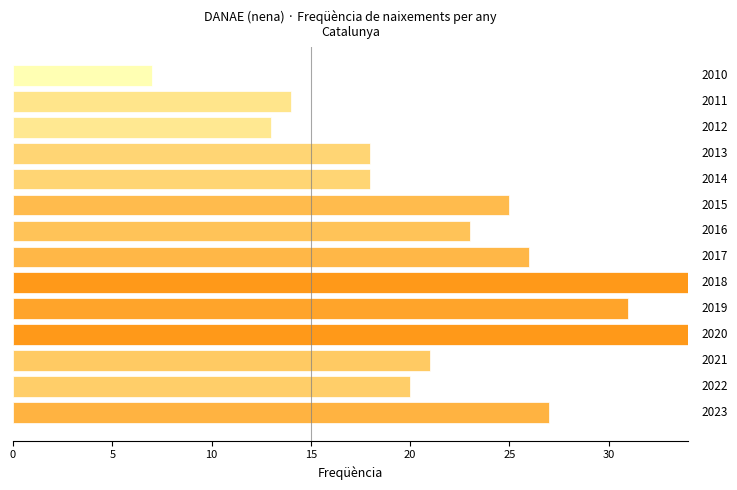

Does the chart contain any negative values?

No